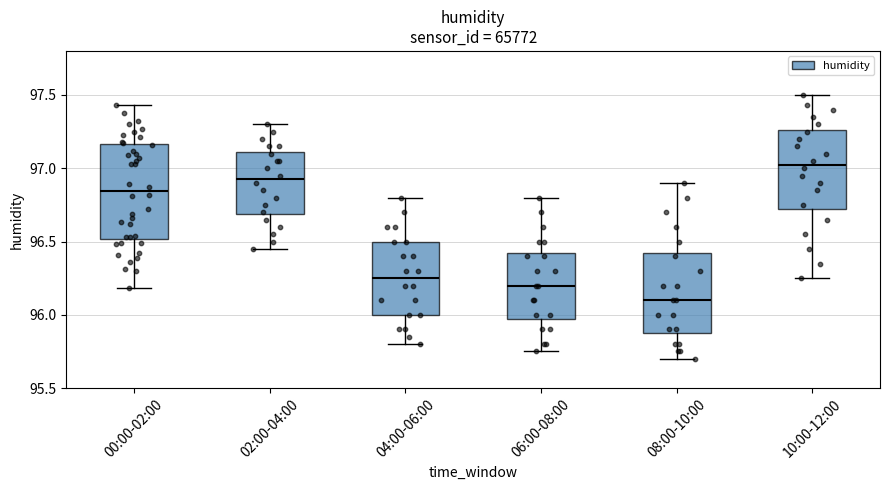

Reading left to right, transcribe this box plot: for each box, give where its median line is, the range the box spans, and where its two whiskers end, as read against the y-axis. The values are not printed on the chart, so give them approximately, as read against the axis.

00:00-02:00: median 96.85, box 96.50 to 97.15, whiskers 96.20 to 97.45
02:00-04:00: median 96.95, box 96.70 to 97.10, whiskers 96.45 to 97.30
04:00-06:00: median 96.25, box 96.00 to 96.50, whiskers 95.80 to 96.80
06:00-08:00: median 96.20, box 96.00 to 96.45, whiskers 95.75 to 96.80
08:00-10:00: median 96.10, box 95.90 to 96.45, whiskers 95.70 to 96.90
10:00-12:00: median 97.05, box 96.75 to 97.25, whiskers 96.25 to 97.50